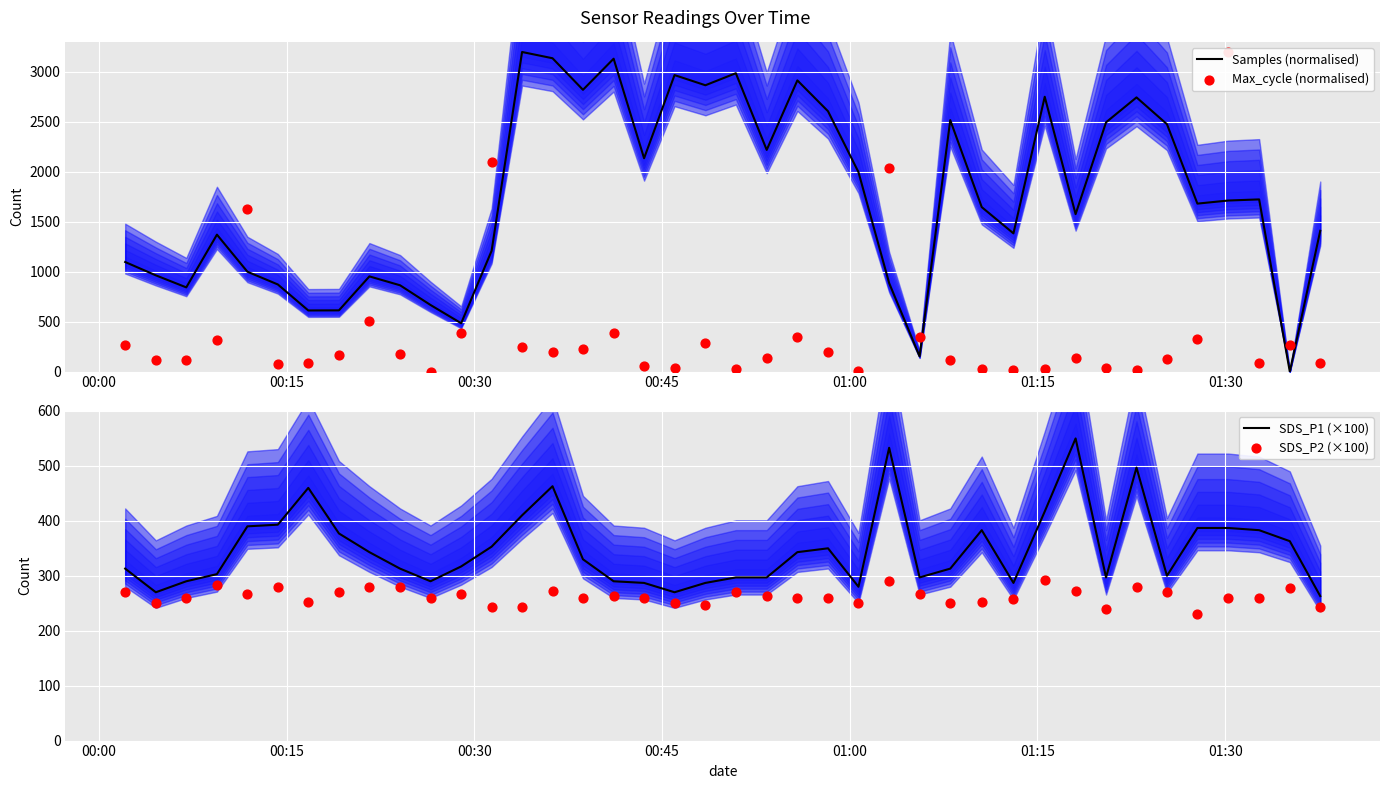

Which series reaches the minimum Y coordinate?

Samples (normalised)